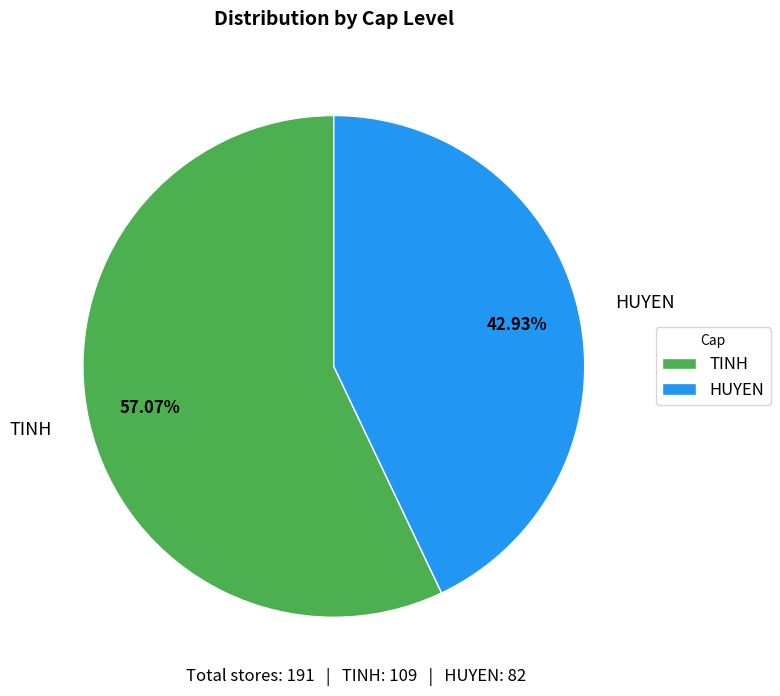

To the nearest percent, what is the difference between the TINH and HUYEN slice percentages?

14%